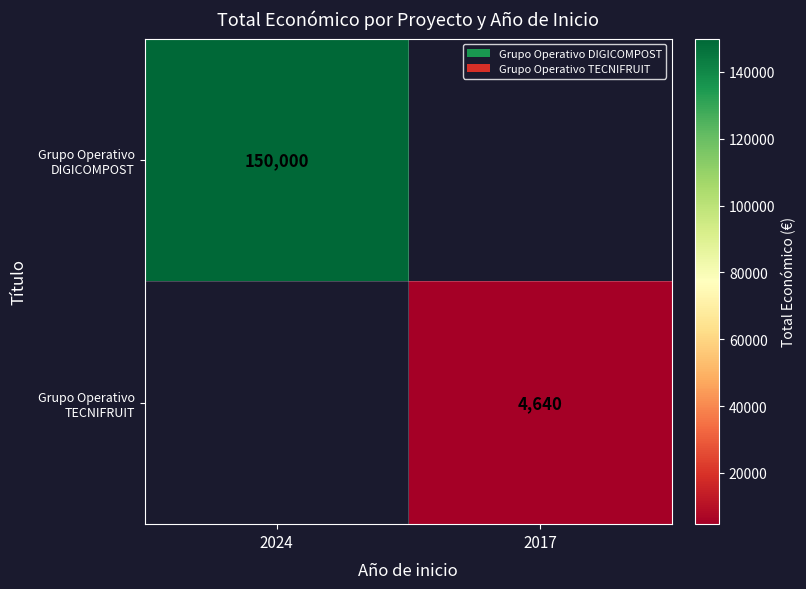

Is it true that Grupo Operativo TECNIFRUIT equals 1820 at 2017?

False